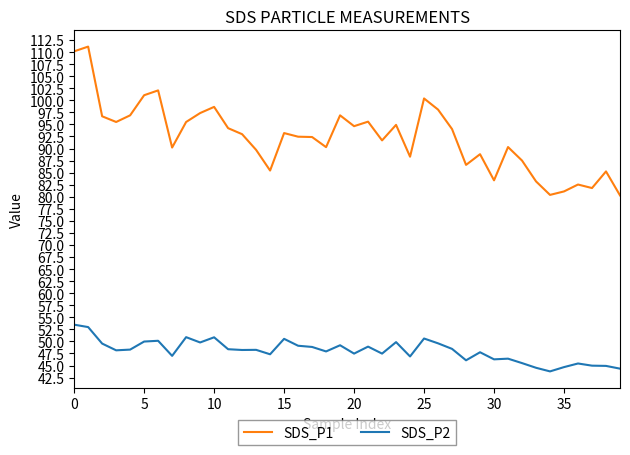

True or false: SDS_P1 and SDS_P2 intersect in this chart.

False